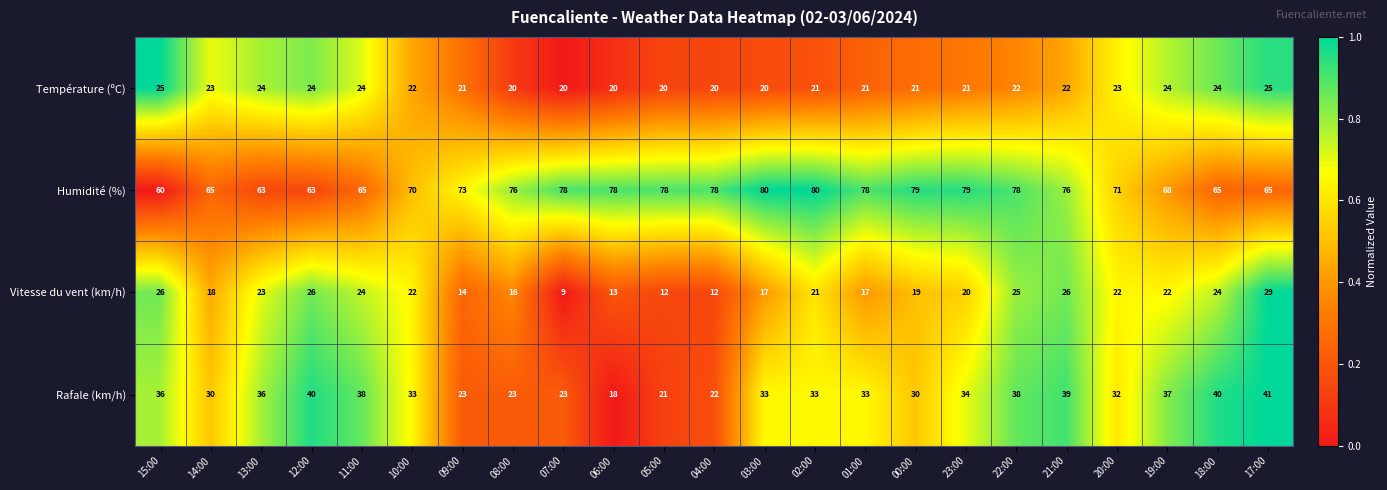

What is the maximum value for Température (ºC)?

25